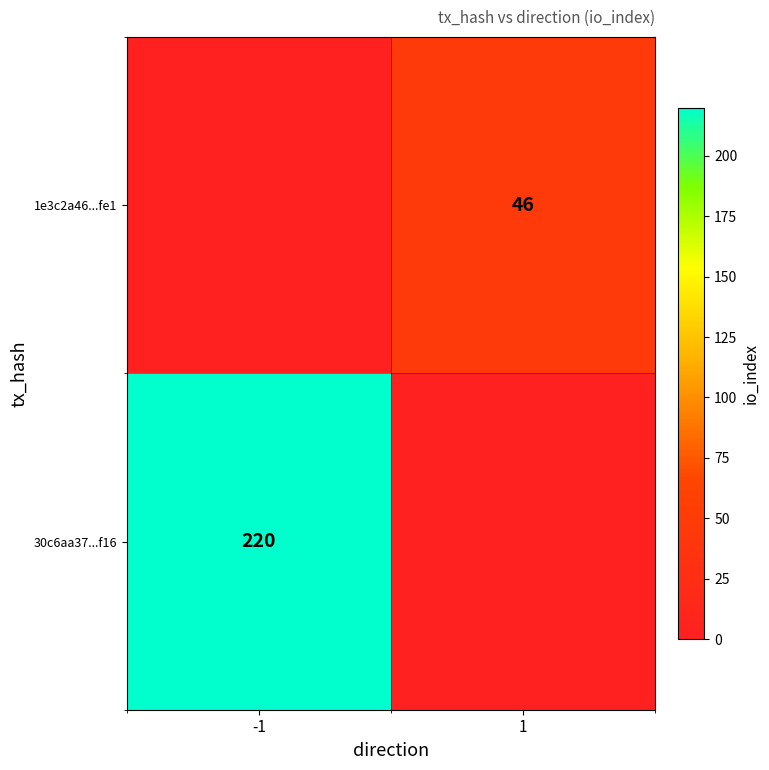

True or false: 1e3c2a46...fe1 has a value of 46 at 1.

True